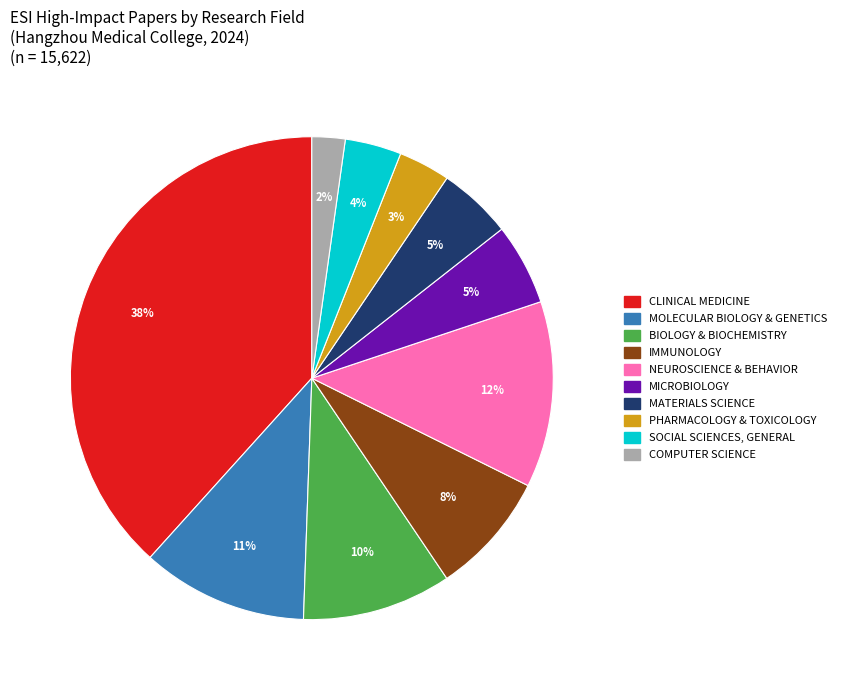

Is there any slice that represents more than half of the pie?

No